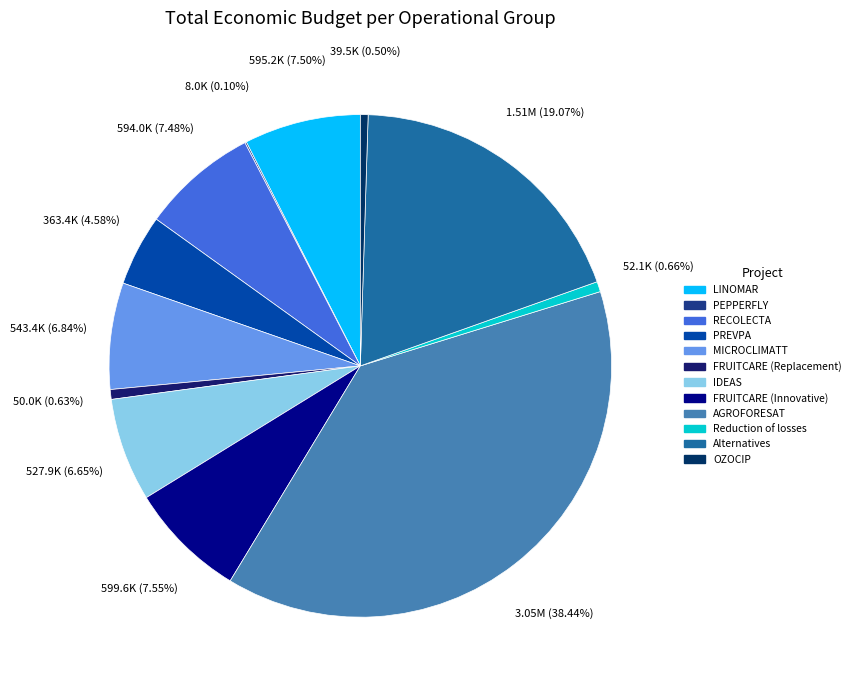

How many slices are in this pie chart?

12